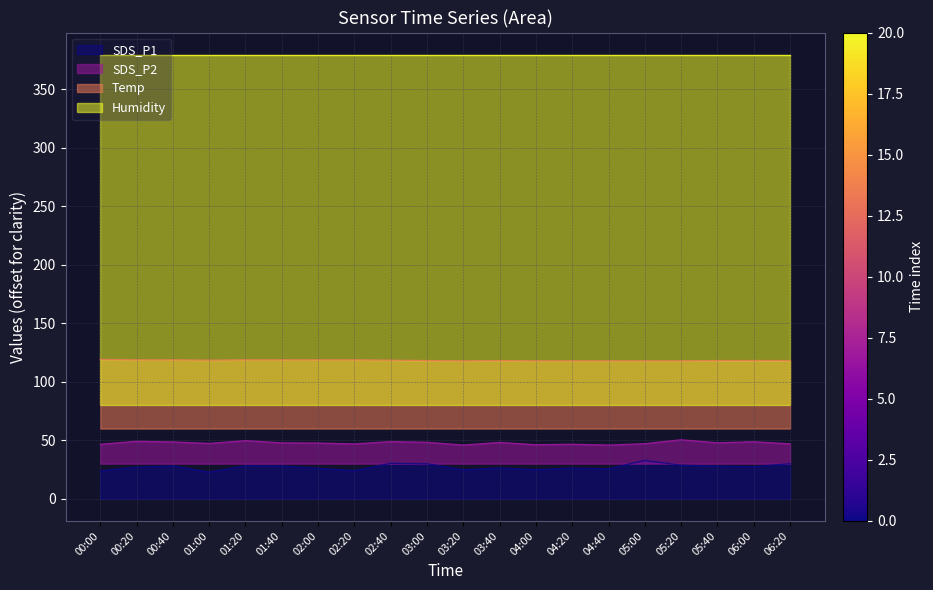

At which category is the sum across all series the highest?

05:00